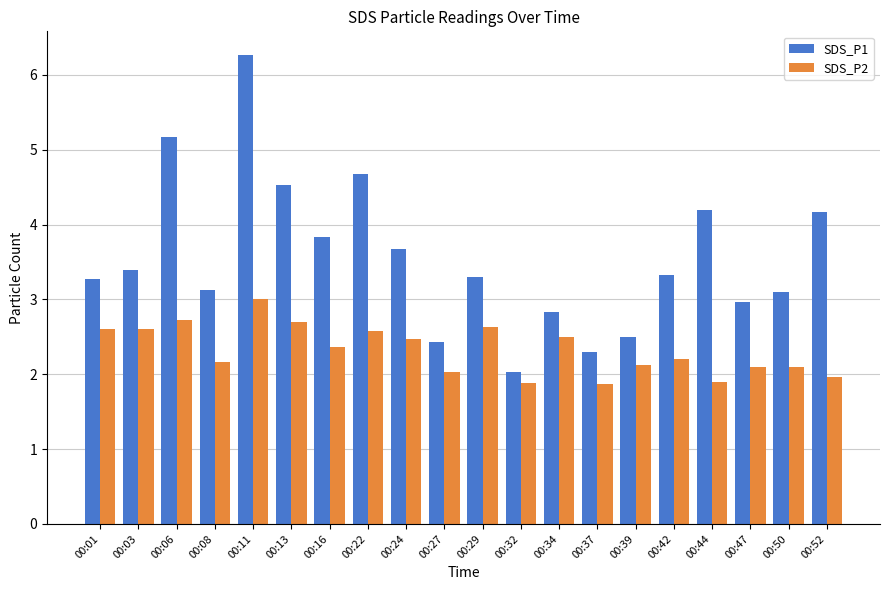

What is the average value of the SDS_P2 series?

2.3